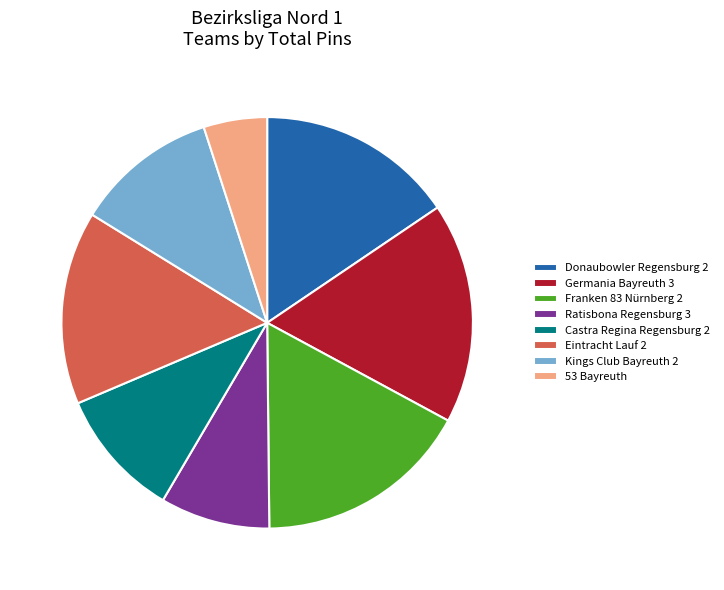

Is Franken 83 Nürnberg 2 the majority of the pie?

No